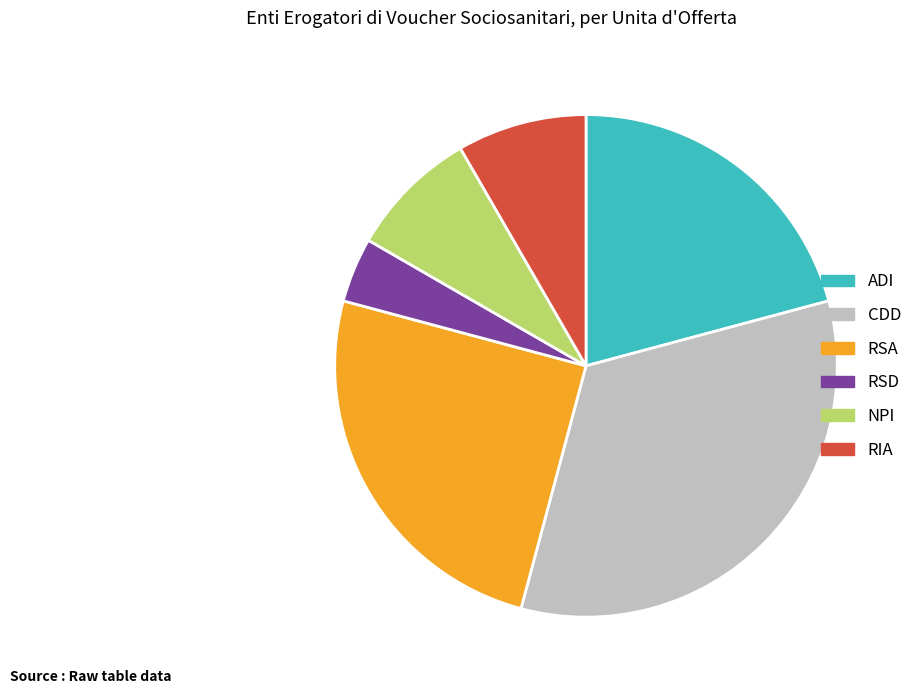

What is the largest slice in the pie chart?

CDD